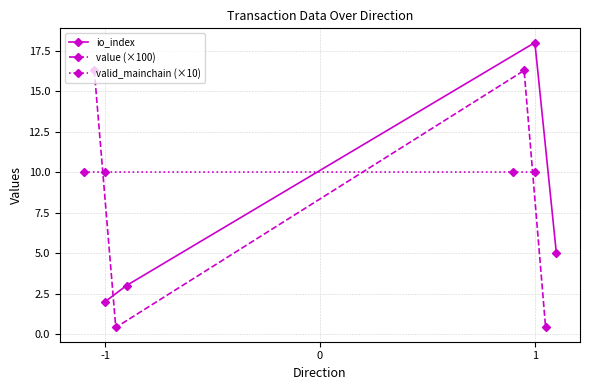

The value of io_index at 1 is 18. True or false?

True